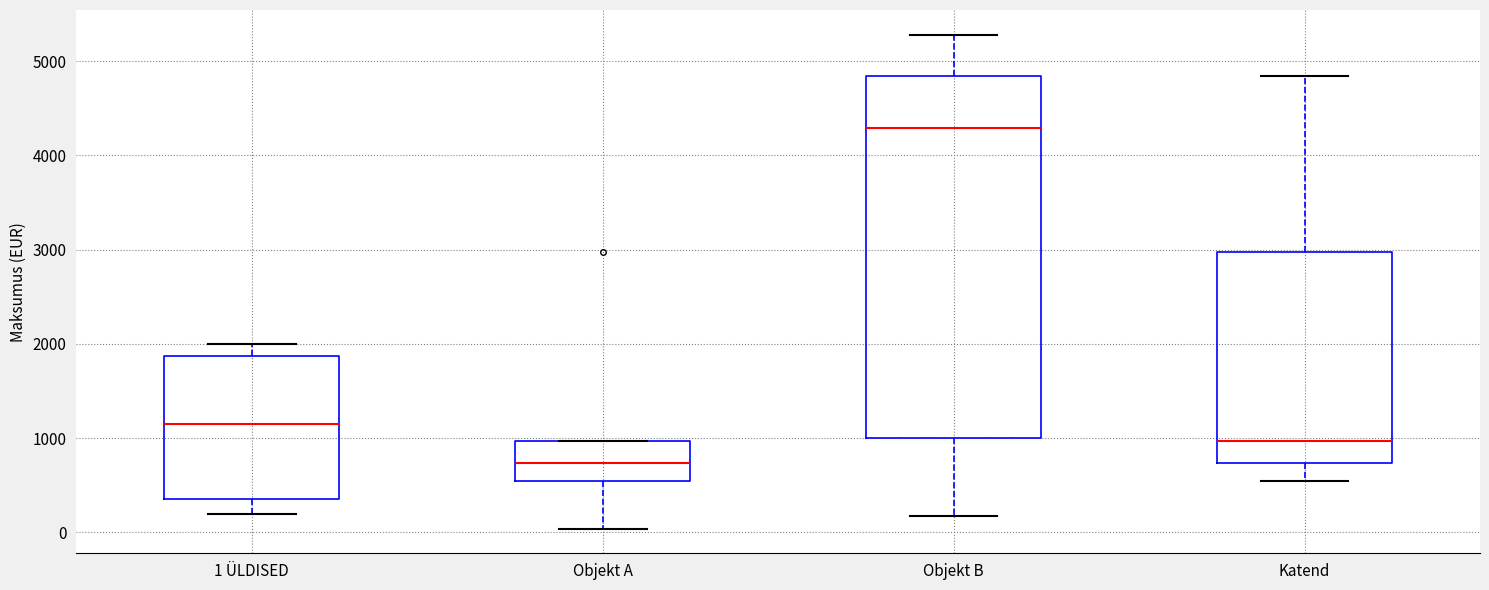

Reading left to right, read every box against the y-axis: the position of its median line, the range the box covers, and the ends of its whiskers. The values are not printed on the chart, so give them approximately, as read against the axis.

1 ÜLDISED: median 1200, box 400 to 1900, whiskers 200 to 2000
Objekt A: median 700, box 500 to 1000, whiskers 0 to 1000
Objekt B: median 4300, box 1000 to 4800, whiskers 200 to 5300
Katend: median 1000, box 700 to 3000, whiskers 500 to 4800